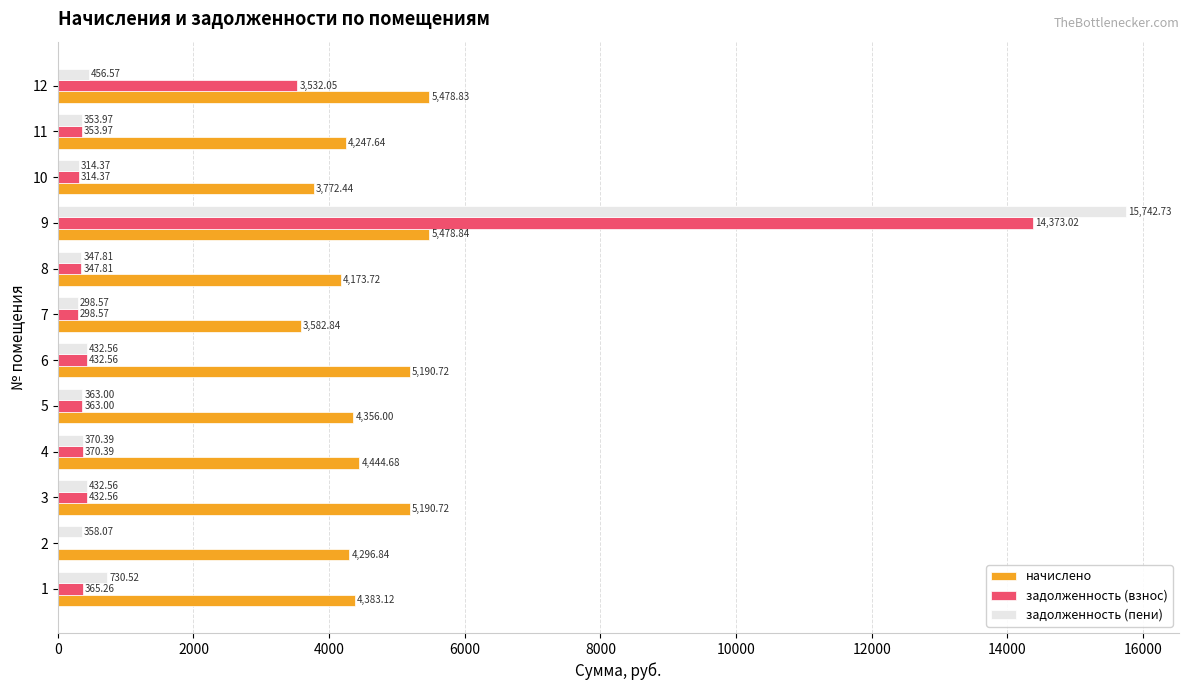

What are all the series names shown in the legend?

начислено, задолженность (взнос), задолженность (пени)